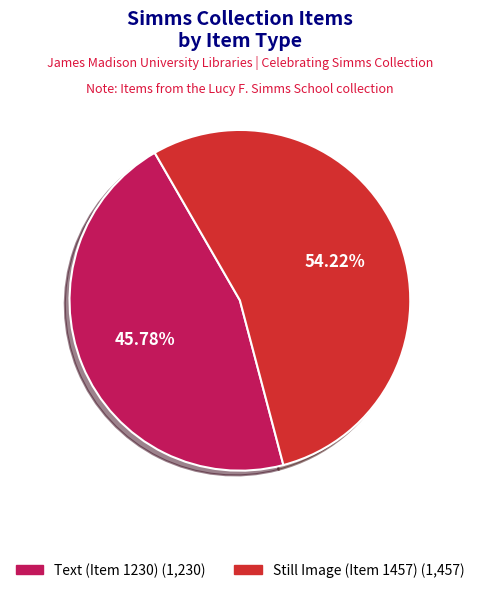

Is it true that Text (Item 1230) is 46% of the pie?

True